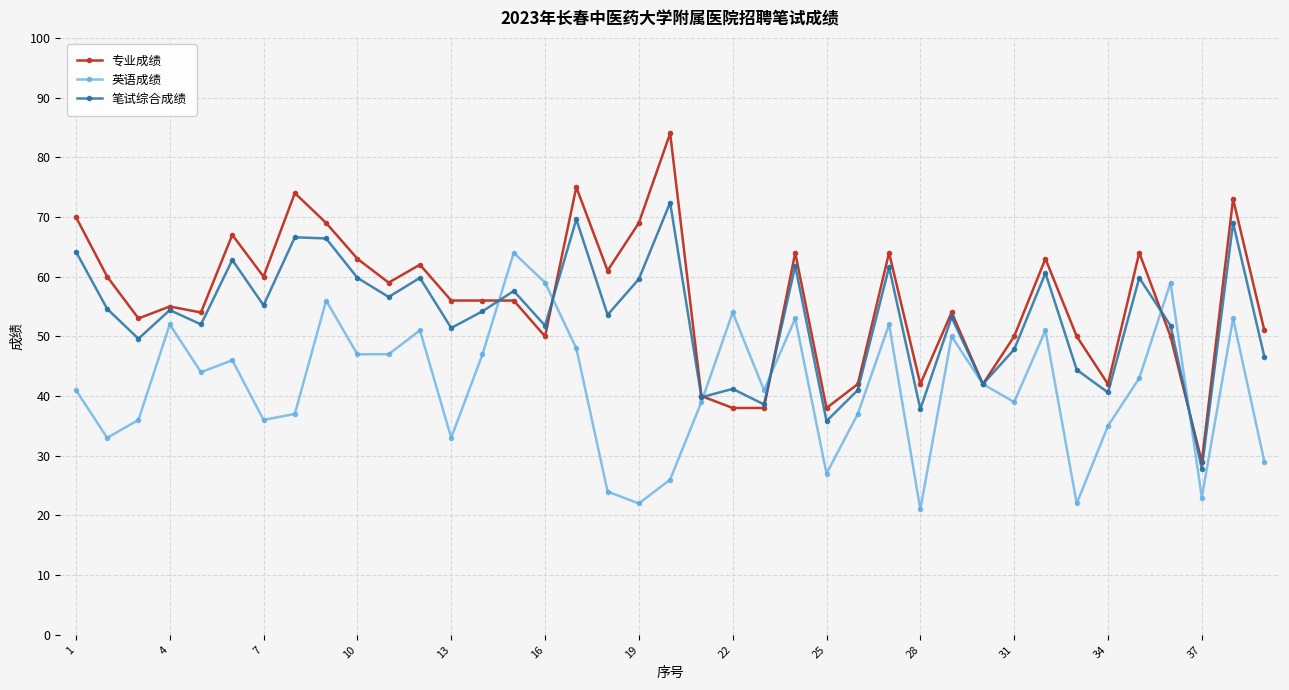

How many distinct data groups are displayed?

3